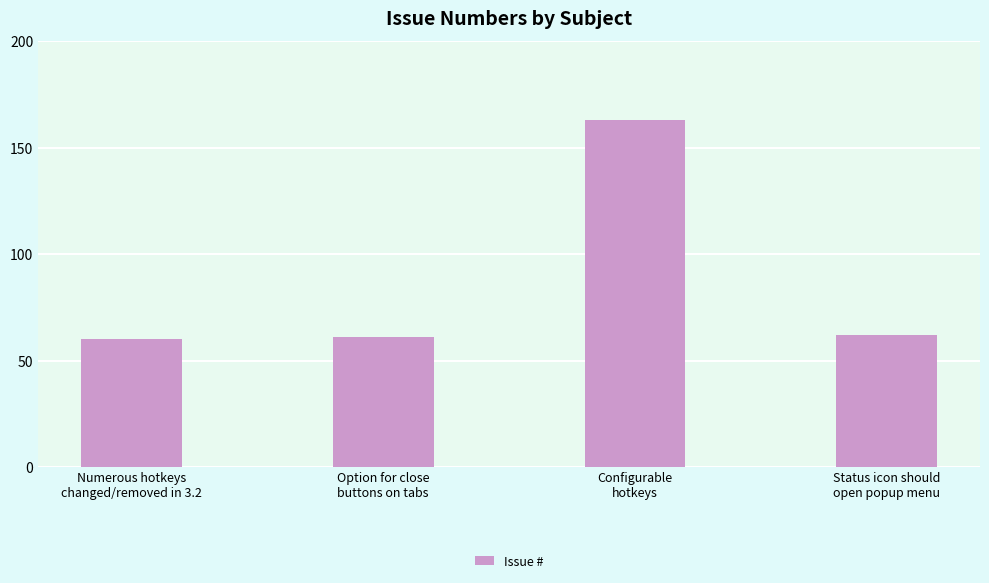

What is the value of the 4th bar from the left?

62